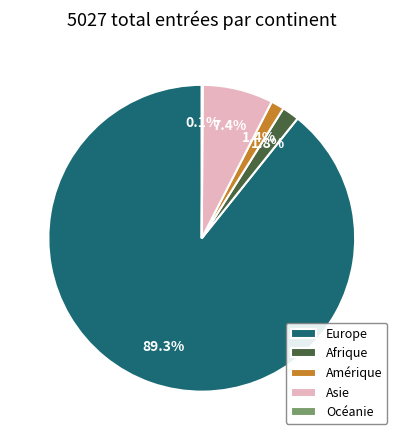

Which slice represents more than half of the pie?

Europe